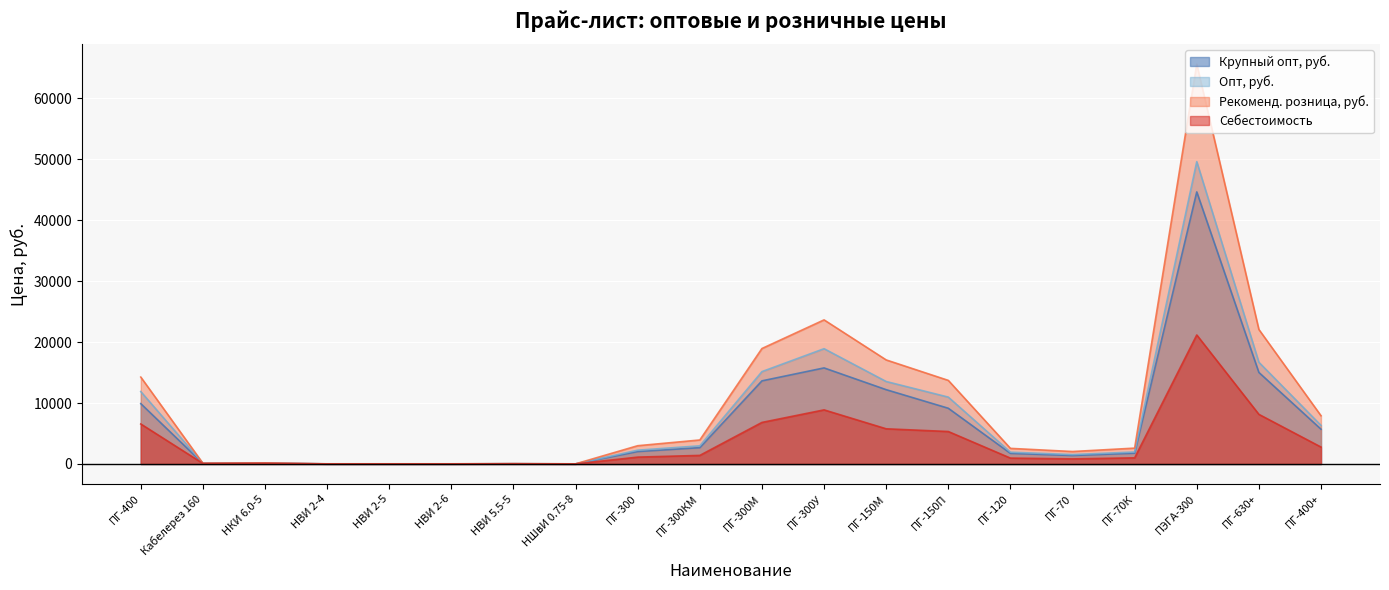

True or false: Опт, руб. has a value of 8508.2 at ПГ-150М.

False